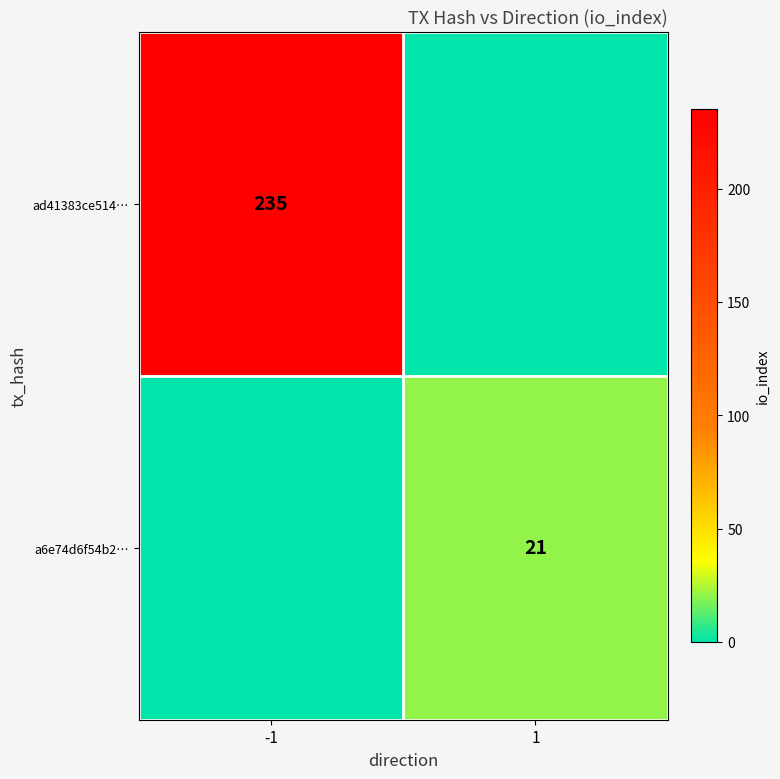

True or false: ad41383ce514… has a value of 235 at -1.

True